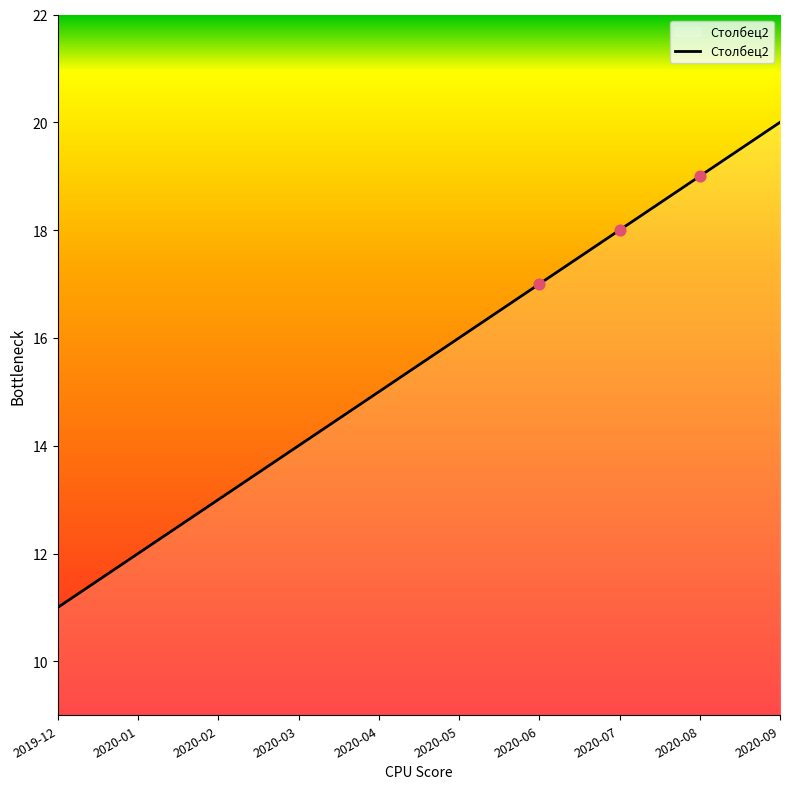

What is the ratio of the value at 2019-12 to the value at 2020-08?

0.6